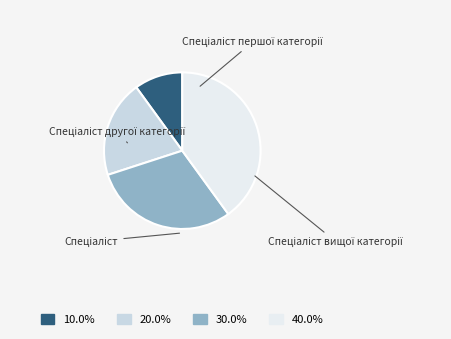

True or false: Спеціаліст першої категорії accounts for 42% of the total.

False